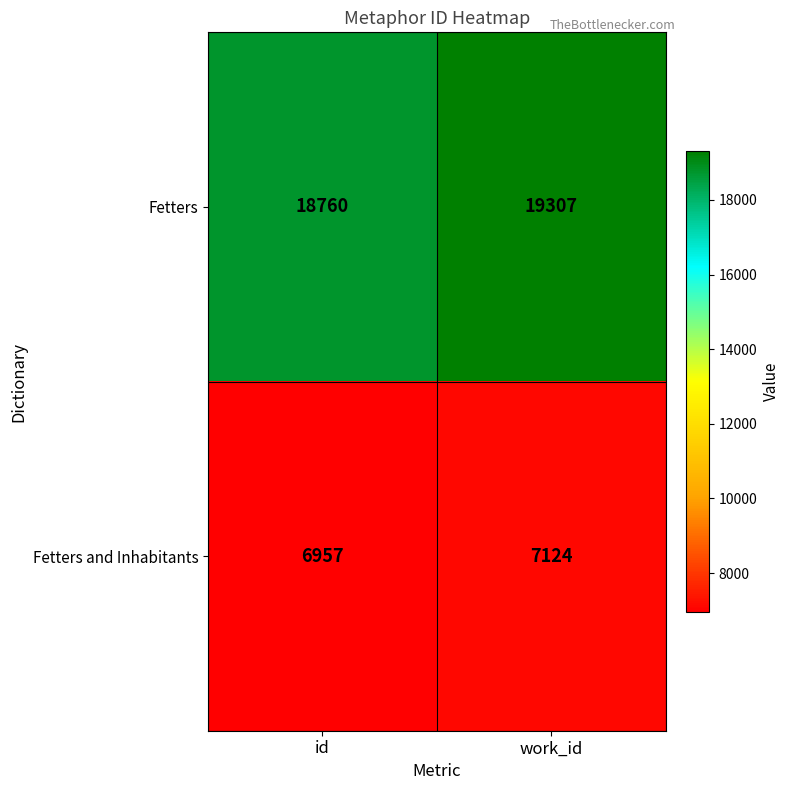

What is the spread (max minus min) of values at work_id?

12183